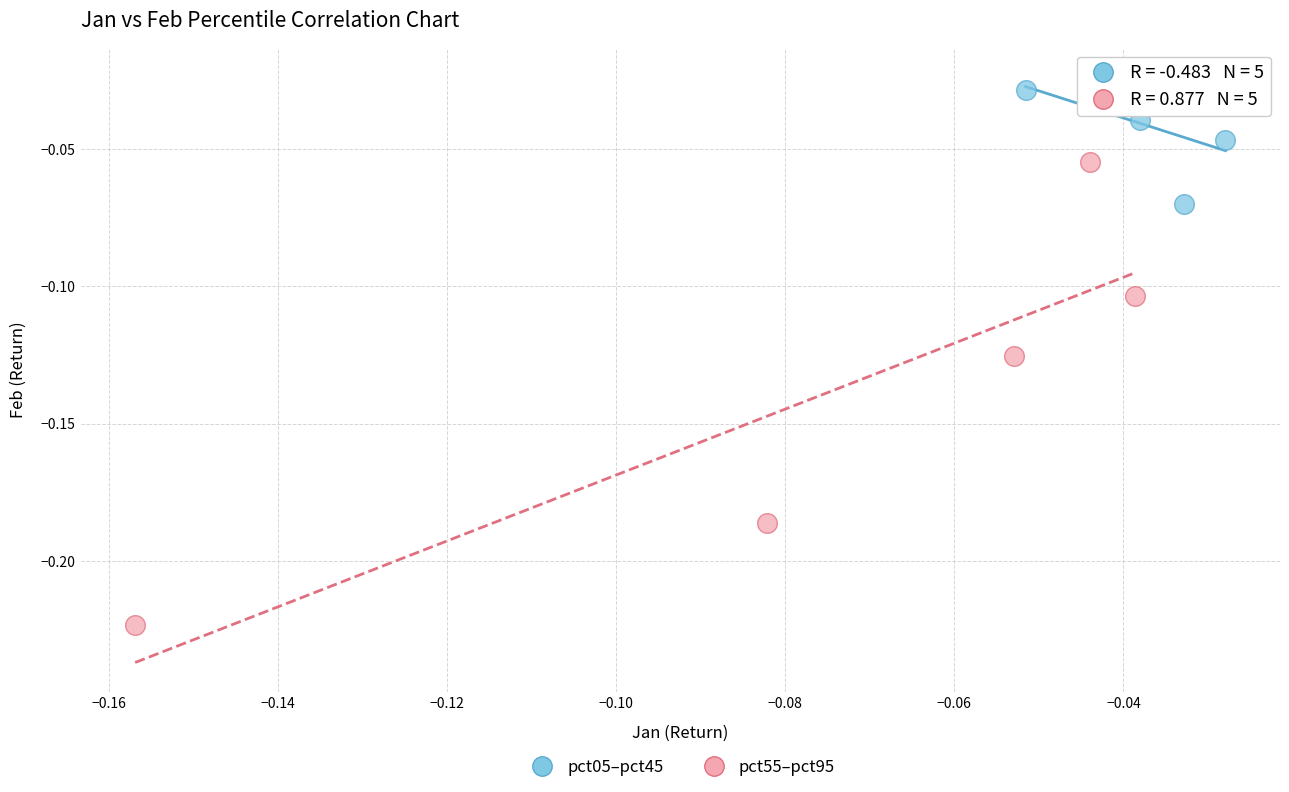

Which series has the widest spread of Y values?

pct55–pct95